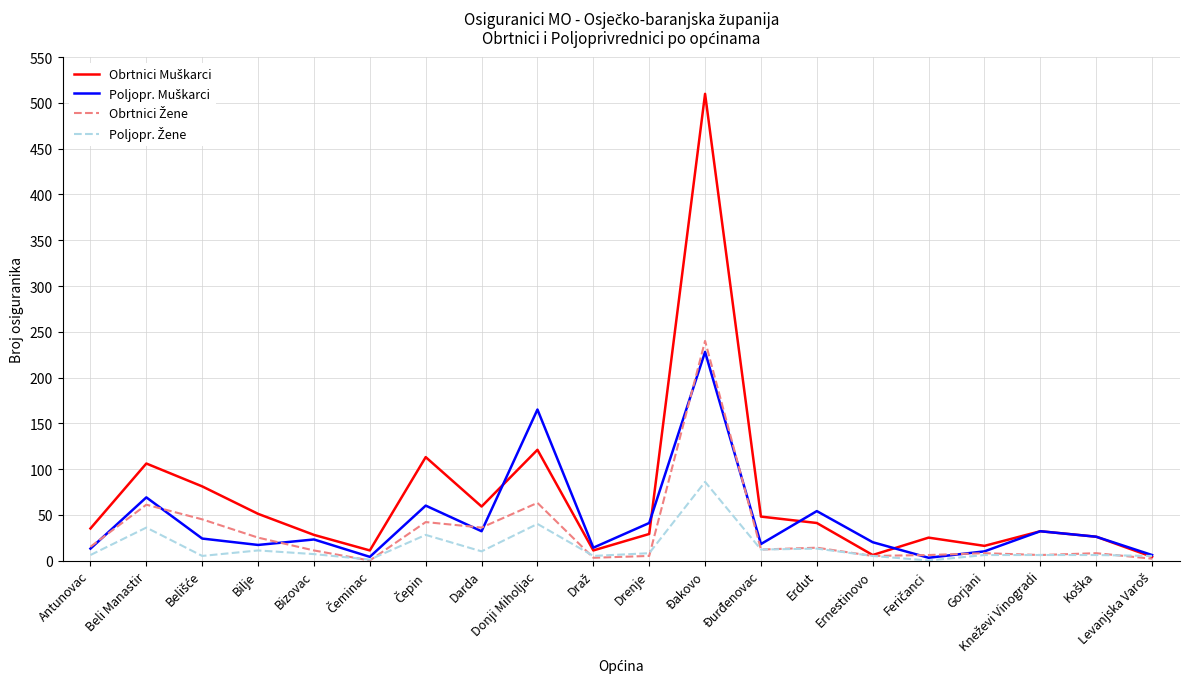

Does the chart have visible grid lines?

Yes